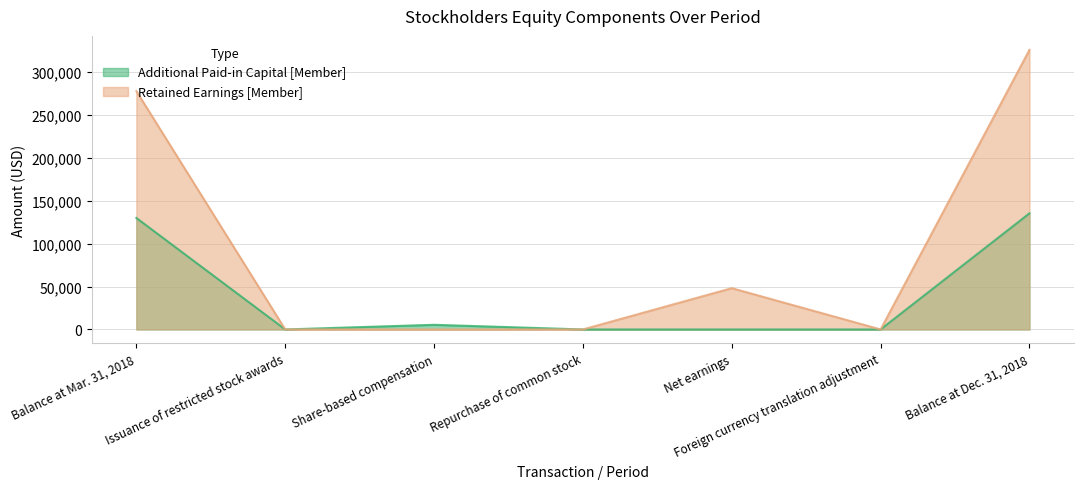

At which category does Additional Paid-in Capital [Member] reach its first local valley?

Issuance of restricted stock awards